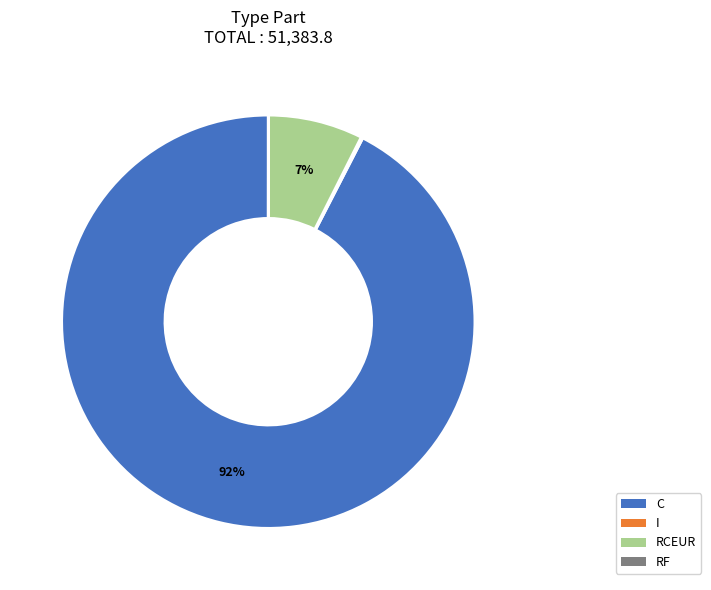

To the nearest percent, what is the average slice percentage?

25%